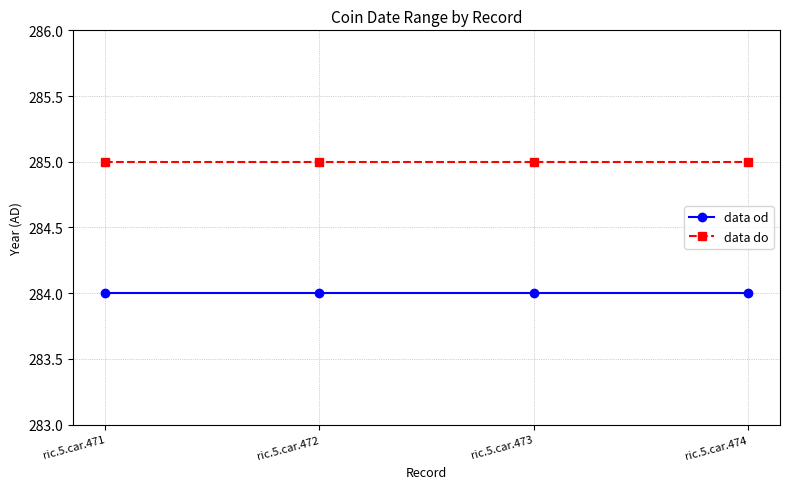

True or false: data do and data od cross at least once.

False